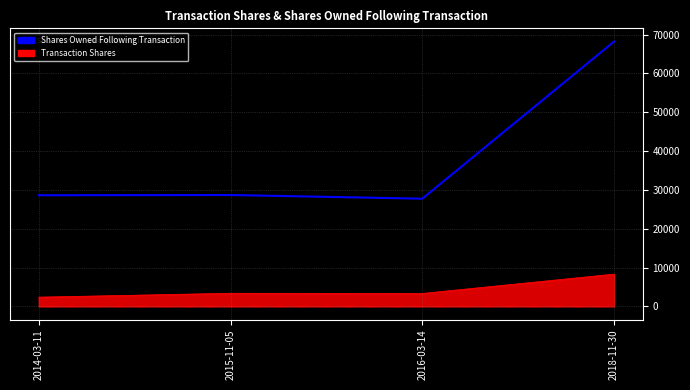

How many series are shown in this chart?

2